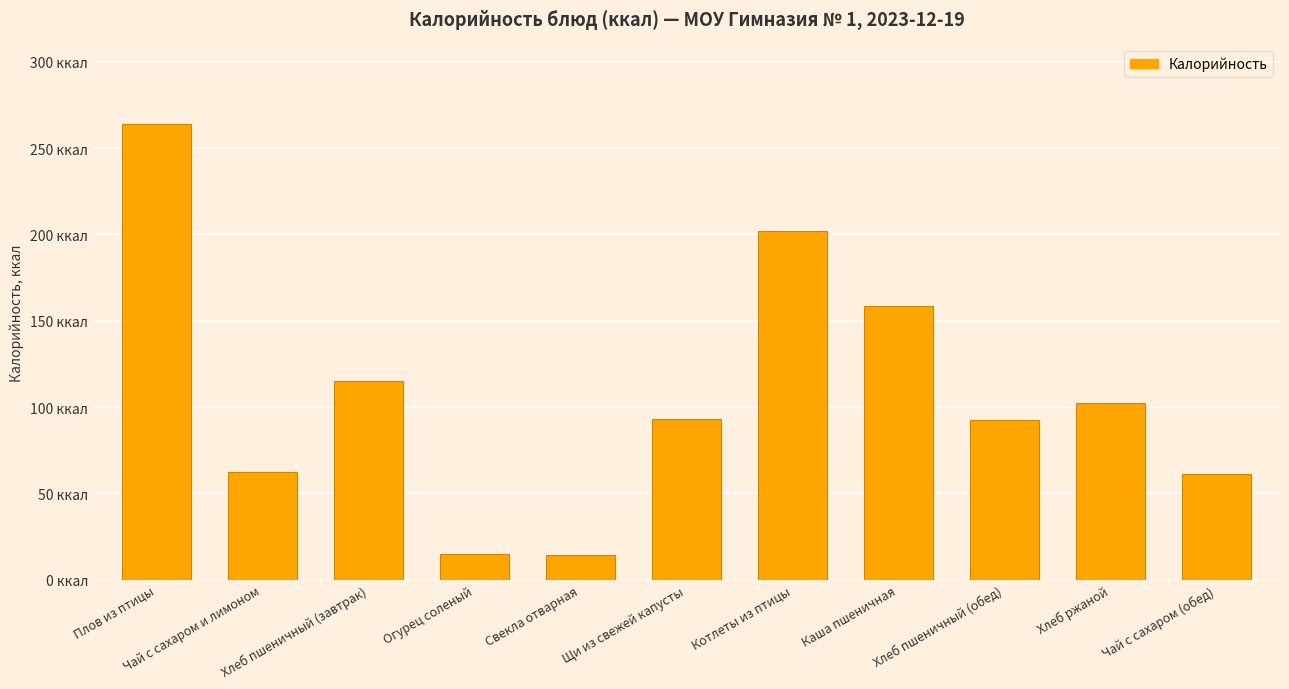

Rank the categories by value from highest to lowest.

Плов из птицы, Котлеты из птицы, Каша пшеничная, Хлеб пшеничный (завтрак), Хлеб ржаной, Щи из свежей капусты, Хлеб пшеничный (обед), Чай с сахаром и лимоном, Чай с сахаром (обед), Огурец соленый, Свекла отварная